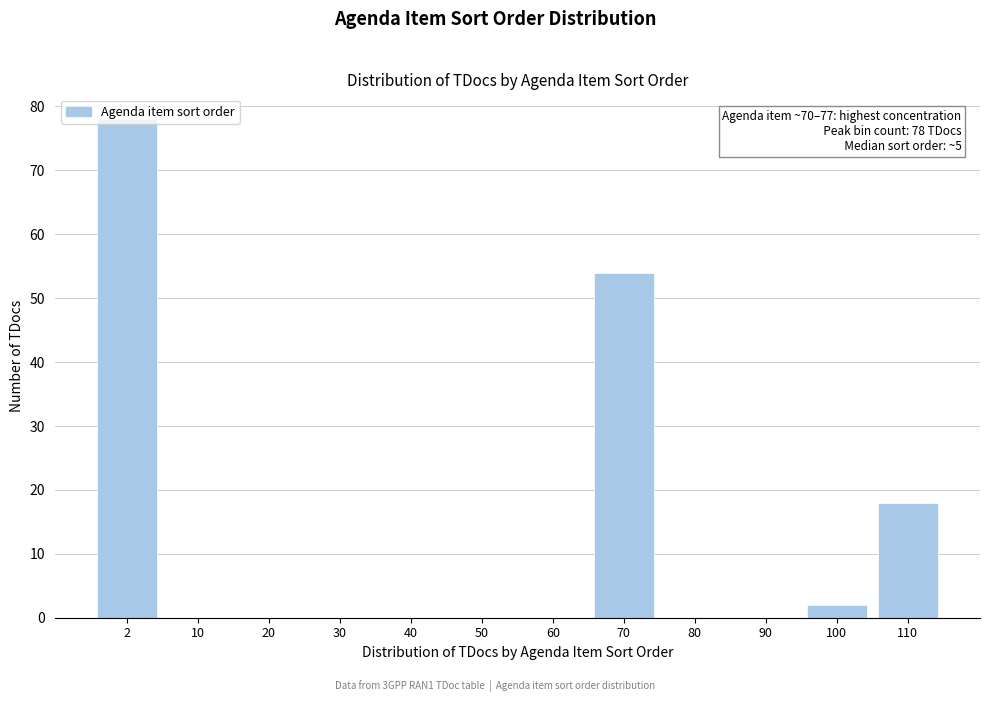

Is it true that the value at 110 is 24?

False